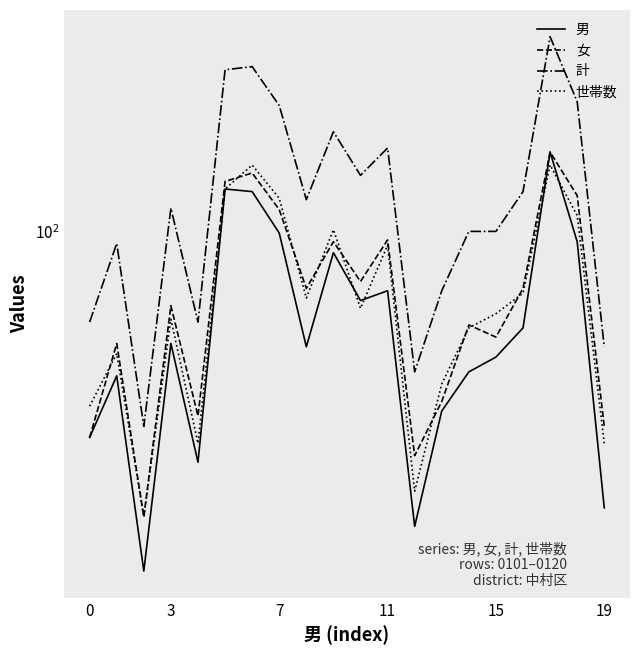

At how many categories does at least one series exceed 14?

20